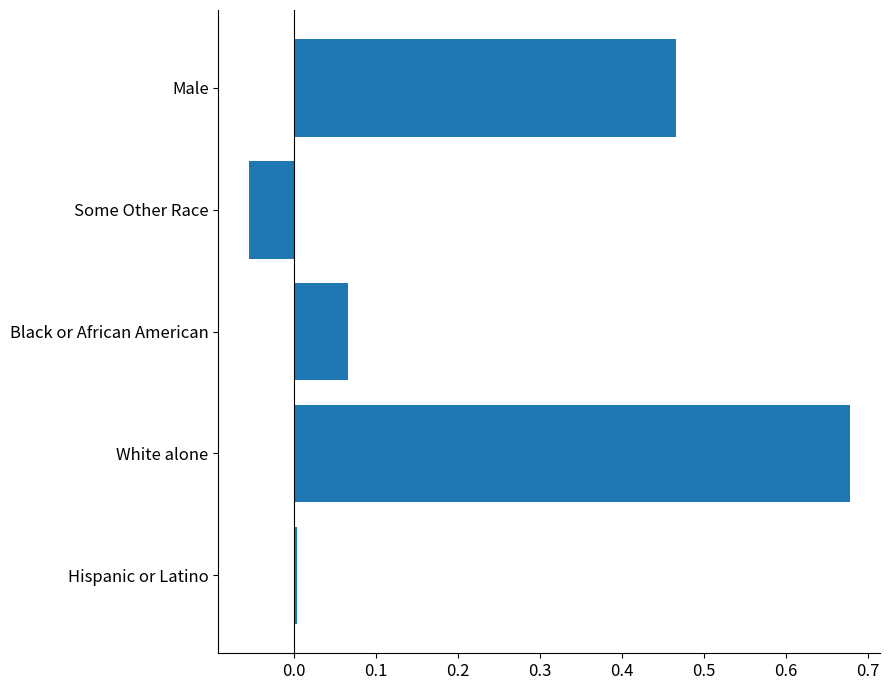

The chart shows a value of 0.6 at Male. True or false?

False